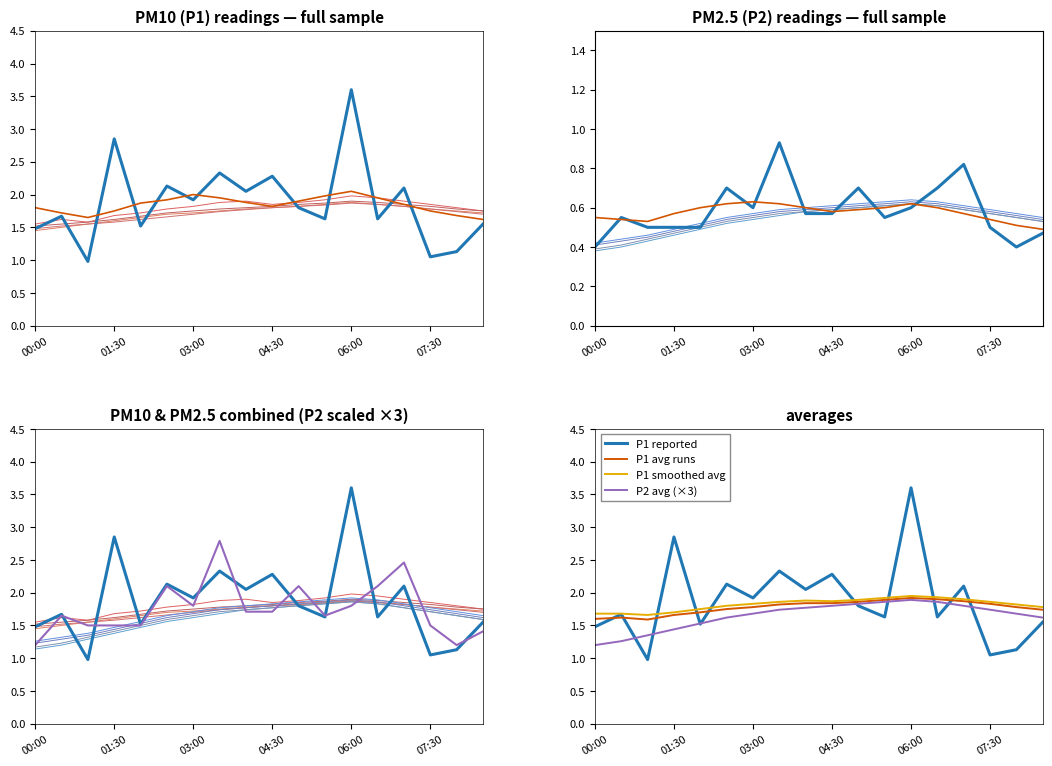

At which category is the sum across all series the highest?

06:00